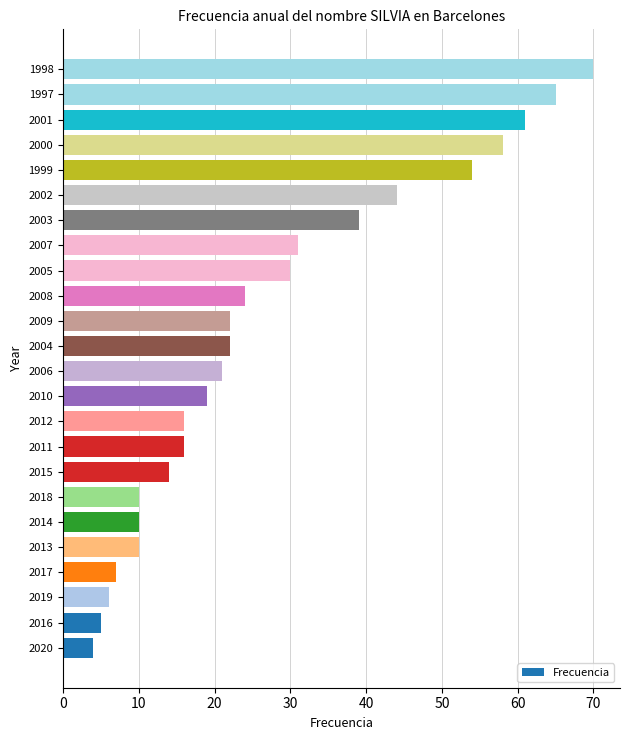

True or false: the data shows 30 at 2000.

False